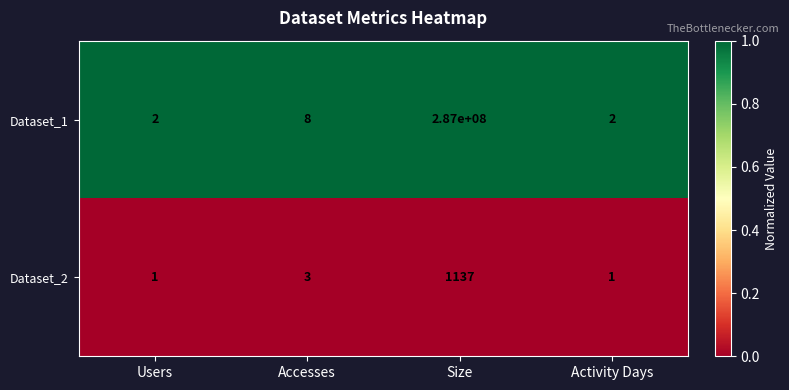

List the series in order of their peak value, highest first.

Dataset_1, Dataset_2